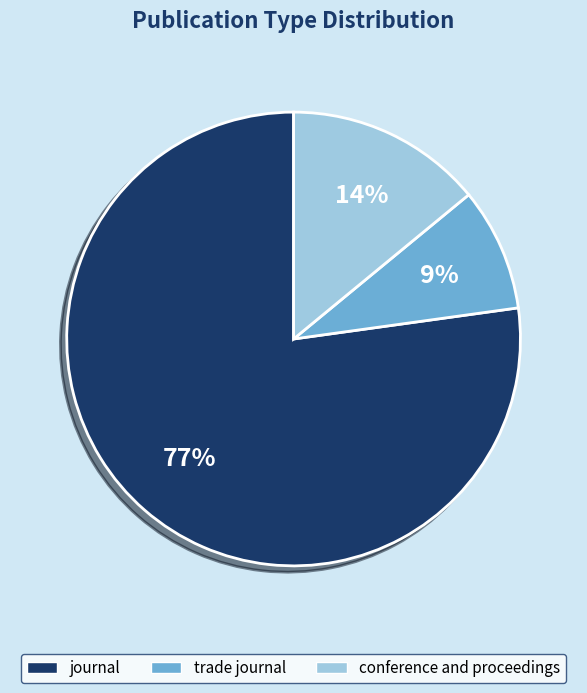

To the nearest percent, what is the difference between the journal and conference and proceedings slice percentages?

63%